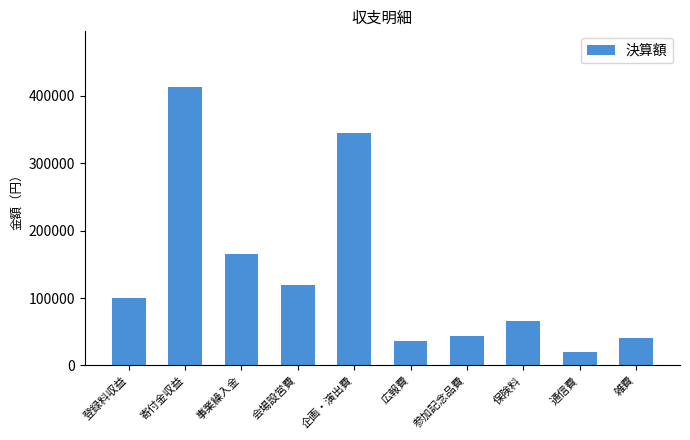

At which label is the value closest to 216150?

事業繰入金